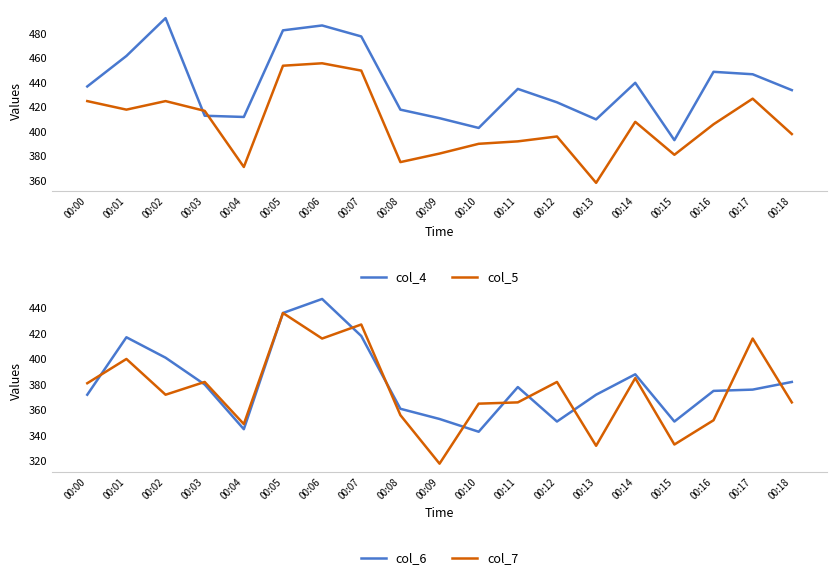

Where is col_5 nearest to the value 407?

00:14